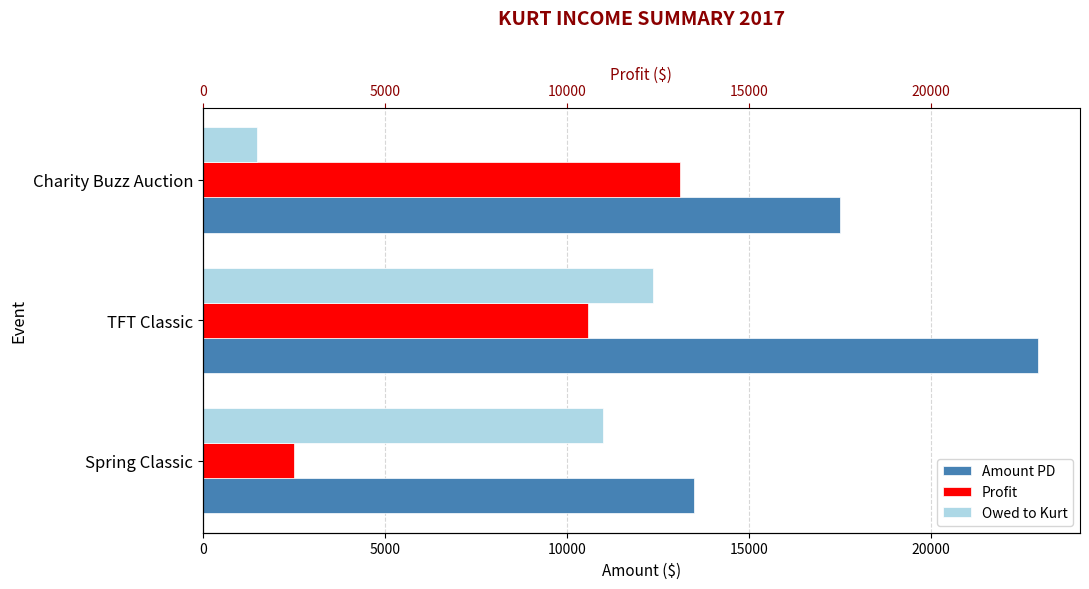

What value does the Profit series have at Charity Buzz Auction?

13112.2